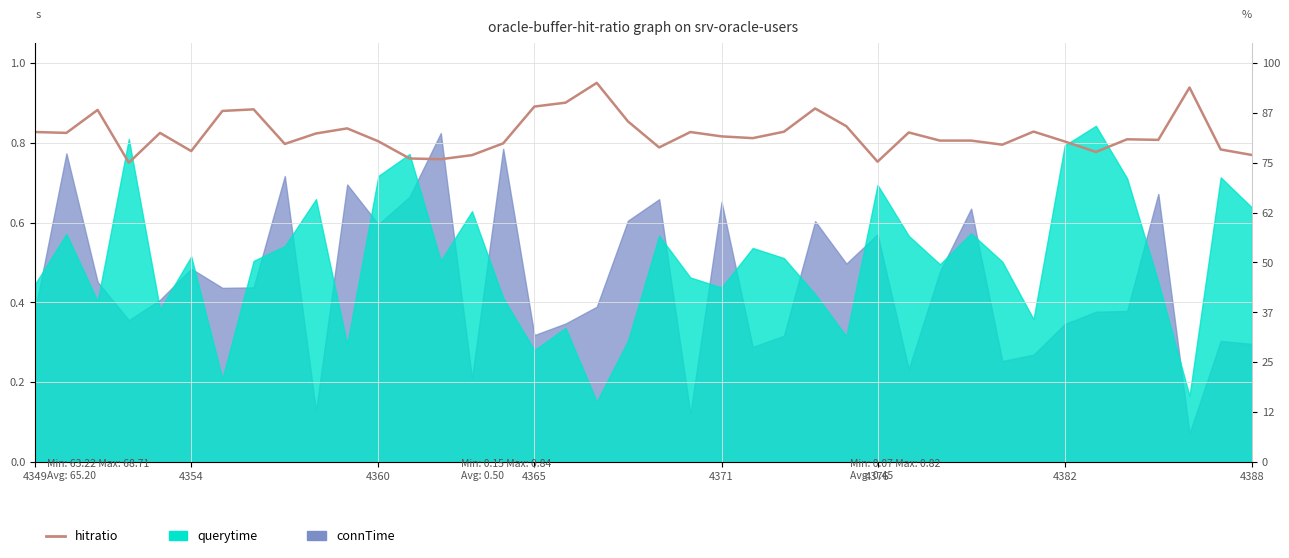

What is the smallest value displayed?

0.8